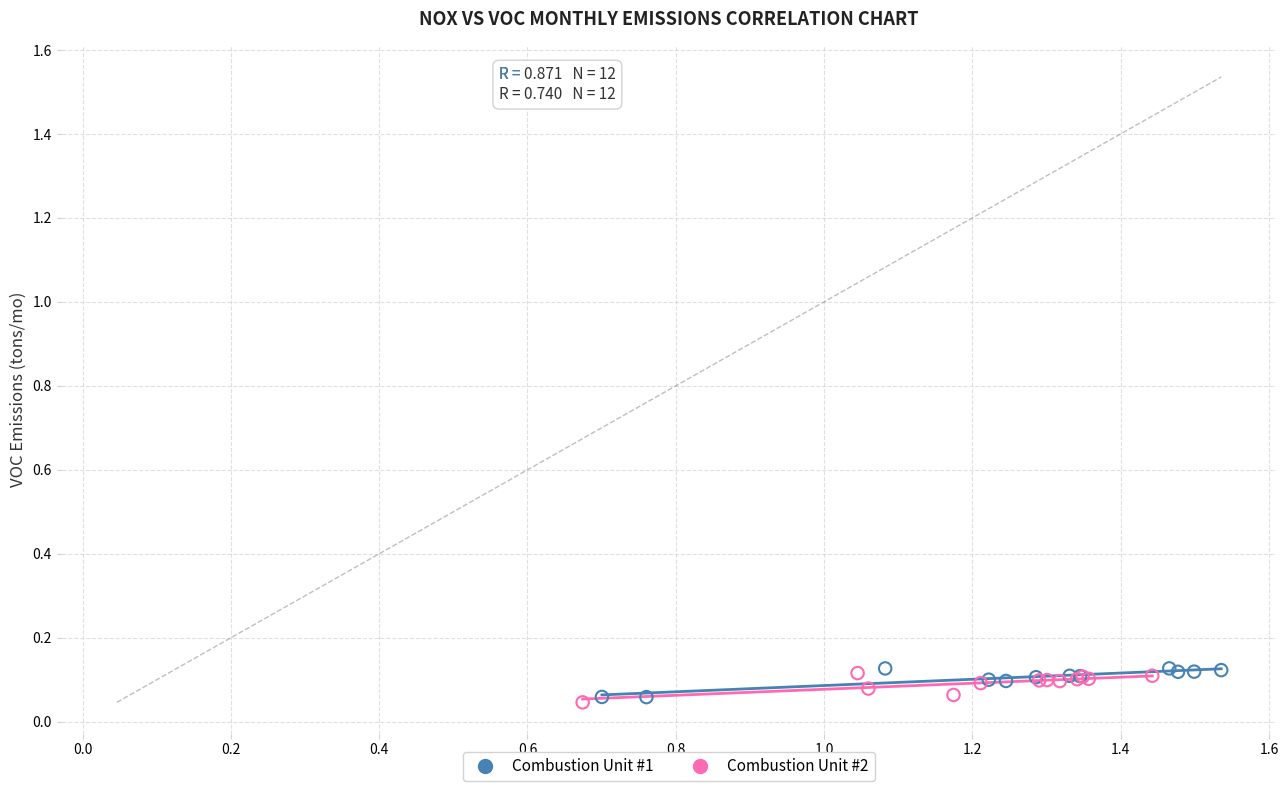

What are all the series names shown in the legend?

Combustion Unit #1, Combustion Unit #2